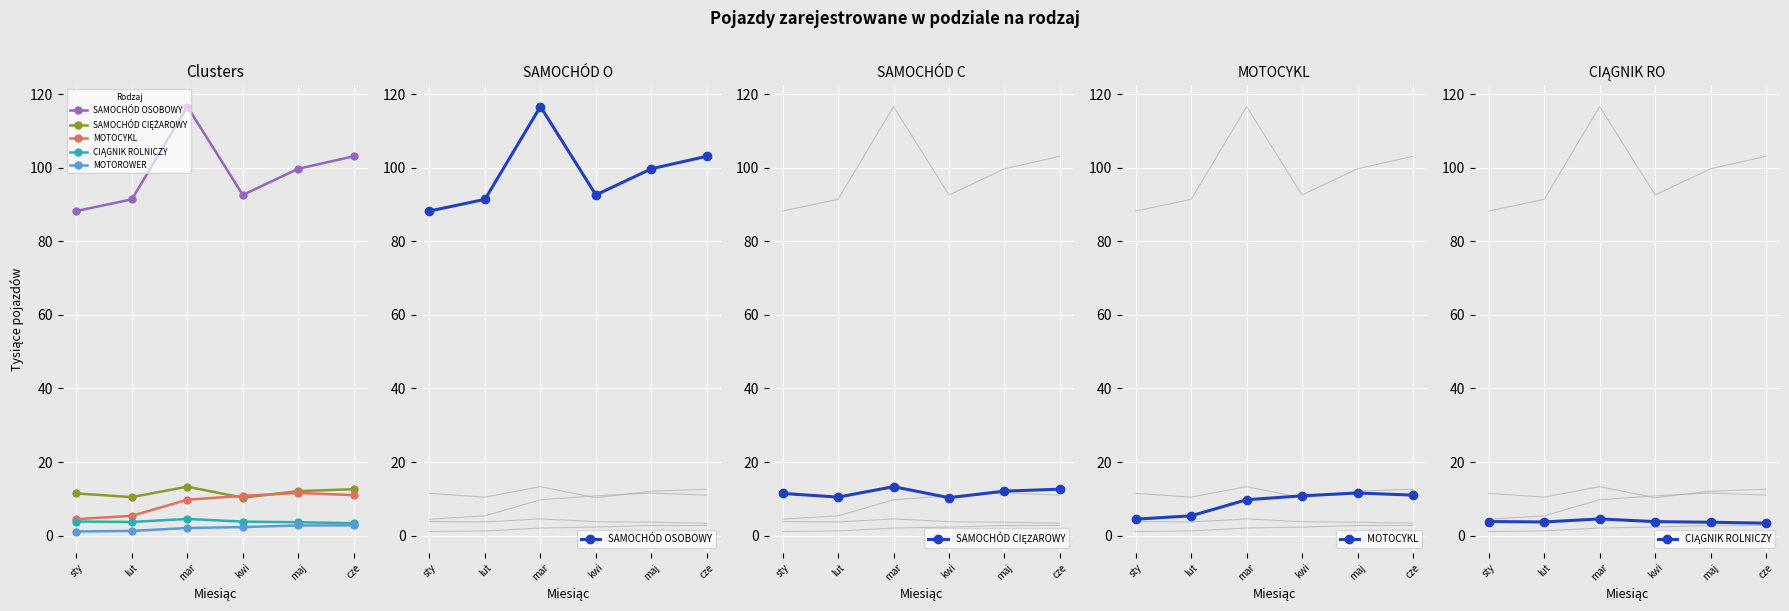

What value does the SAMOCHÓD OSOBOWY series have at mar?

116.6